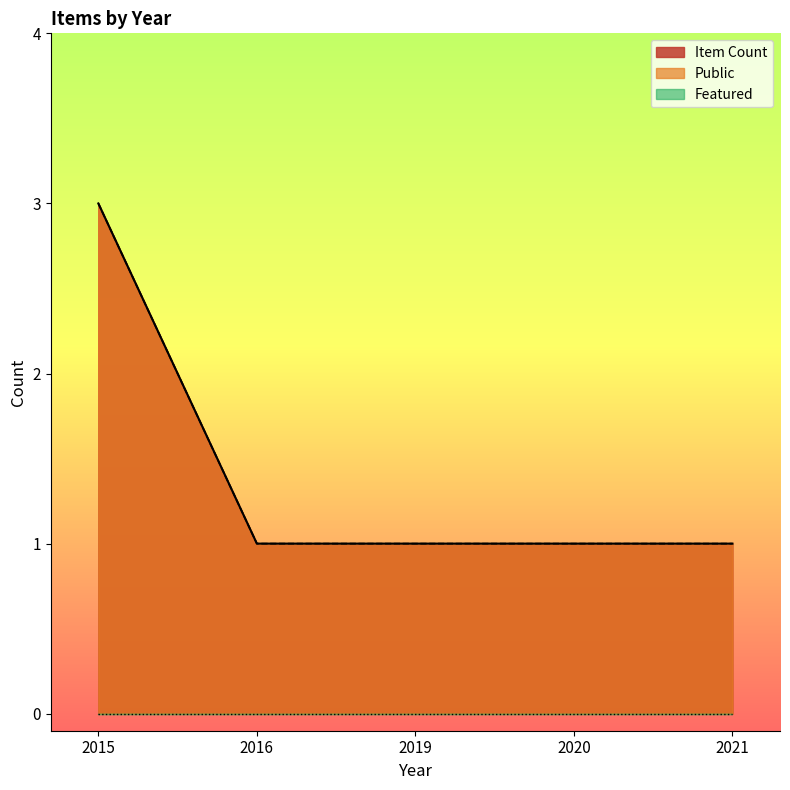

True or false: Public and Item Count cross at least once.

False